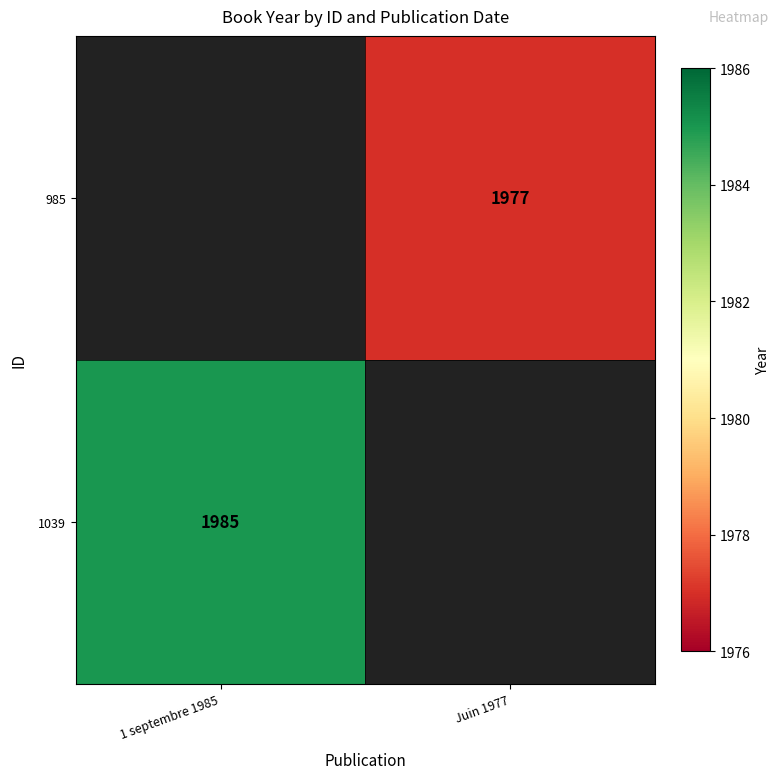

At how many categories does at least one series exceed 1977?

1